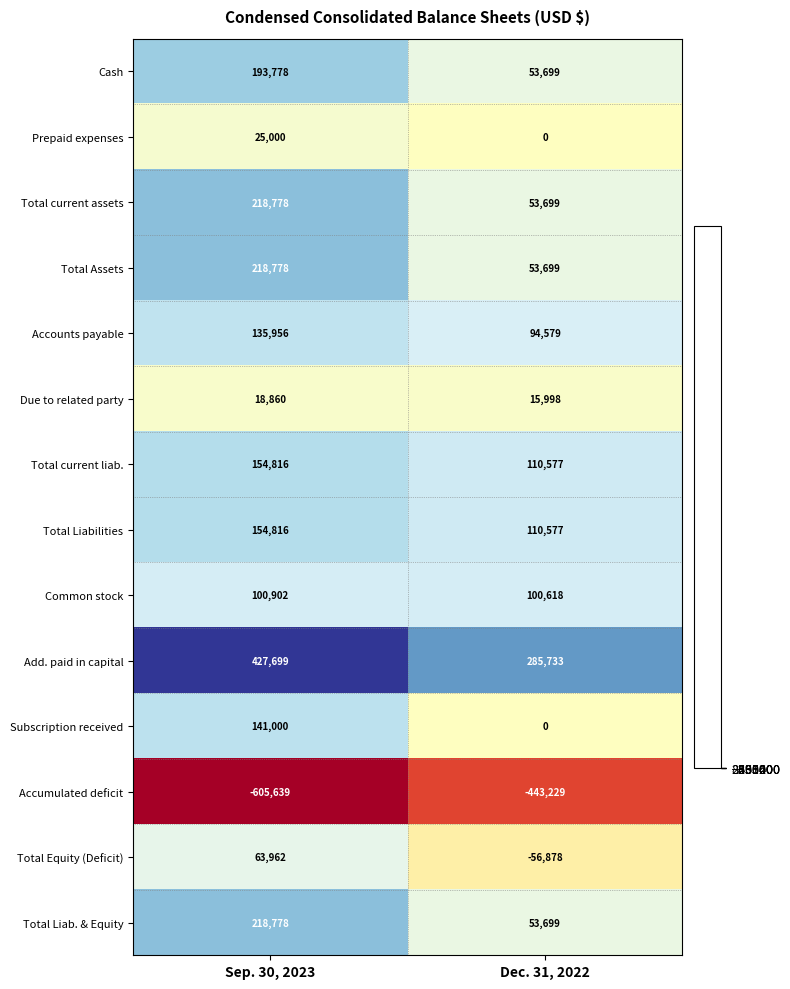

What value does the Prepaid expenses series have at Sep. 30, 2023, to the nearest 100?

25000